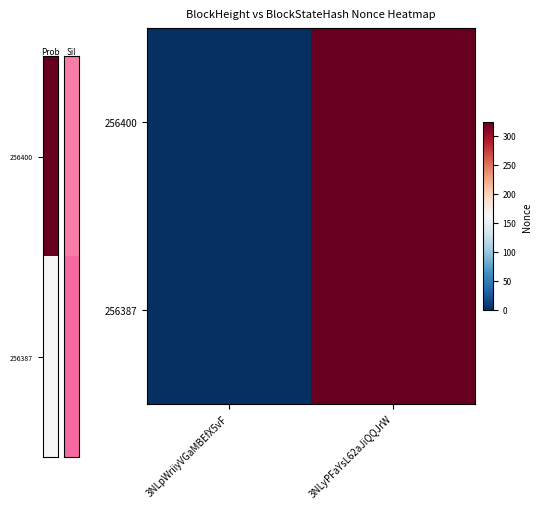

Reading left to right, list all the values displayed in this chart.

256400: 3NLpWriiyVGaMBEfX5vF=0	3NLyPFaYsL62aJiQQJrW=324
256387: 3NLpWriiyVGaMBEfX5vF=0	3NLyPFaYsL62aJiQQJrW=324